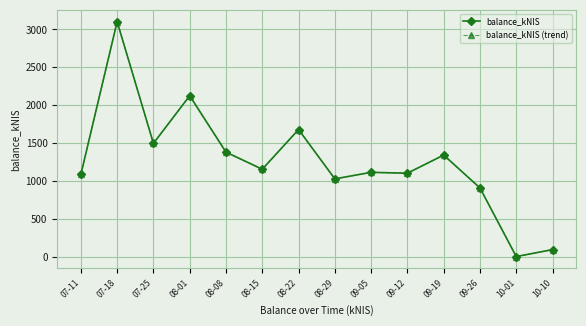

Is this an area chart (filled region under the line)?

No